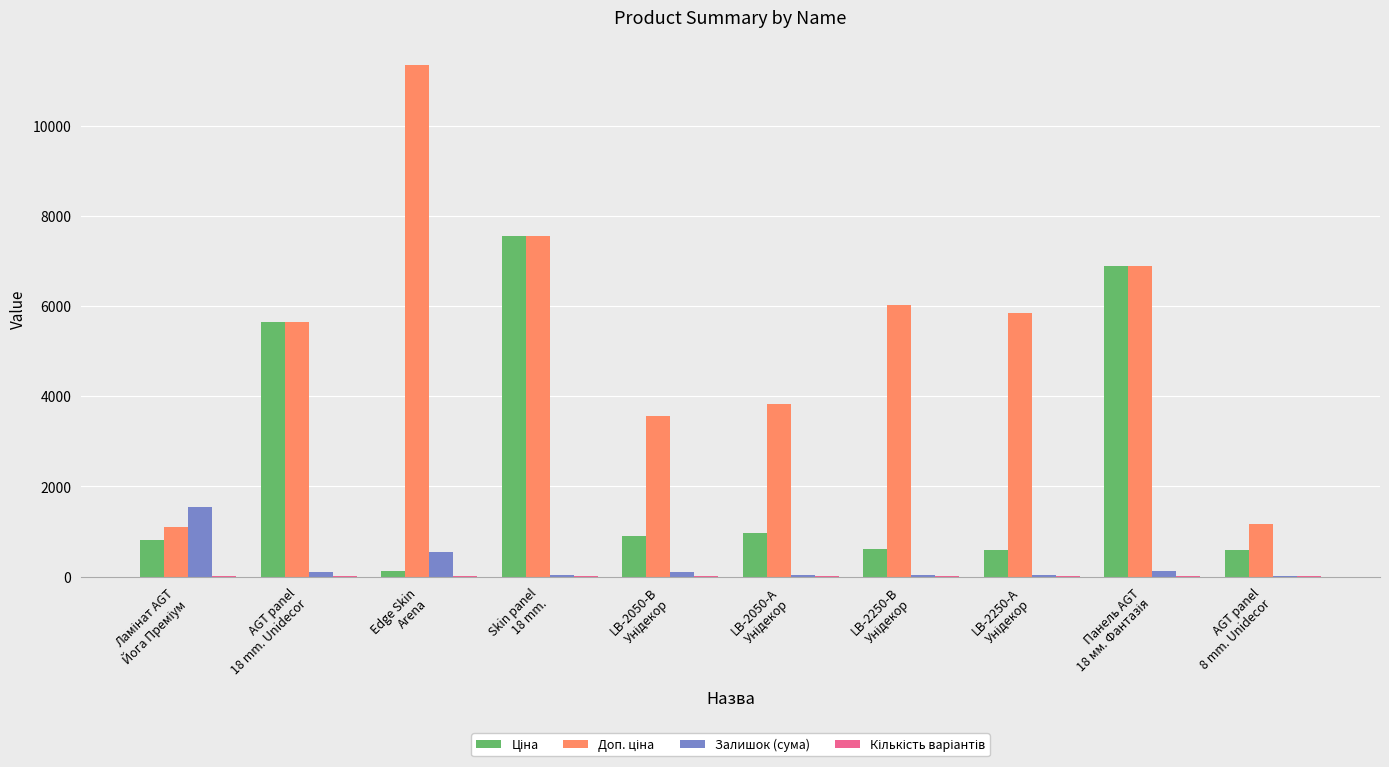

What is the greatest value displayed?

11334.0